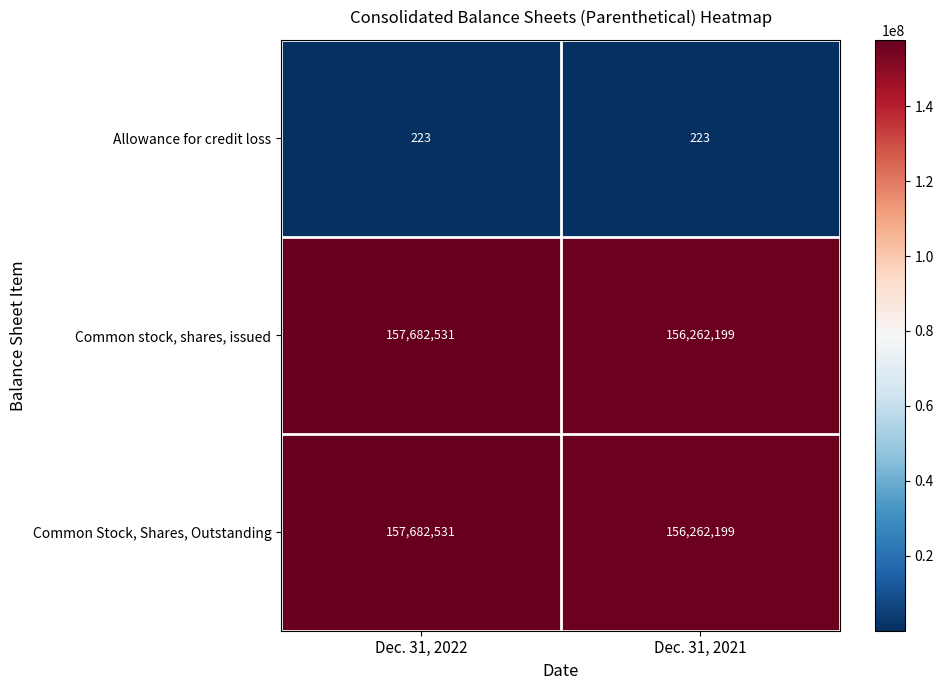

List the labels in order of Common Stock, Shares, Outstanding value, smallest first.

Dec. 31, 2021, Dec. 31, 2022